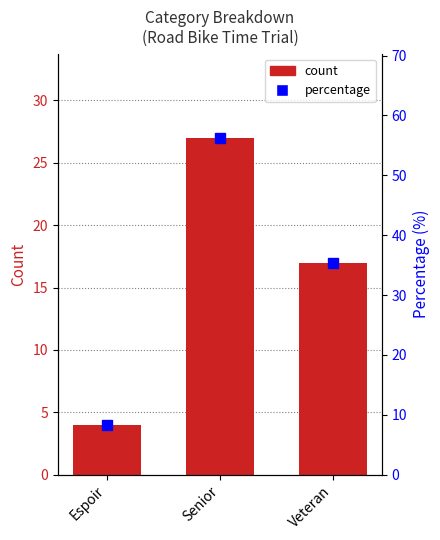

Where does the count series first go above 17?

Senior